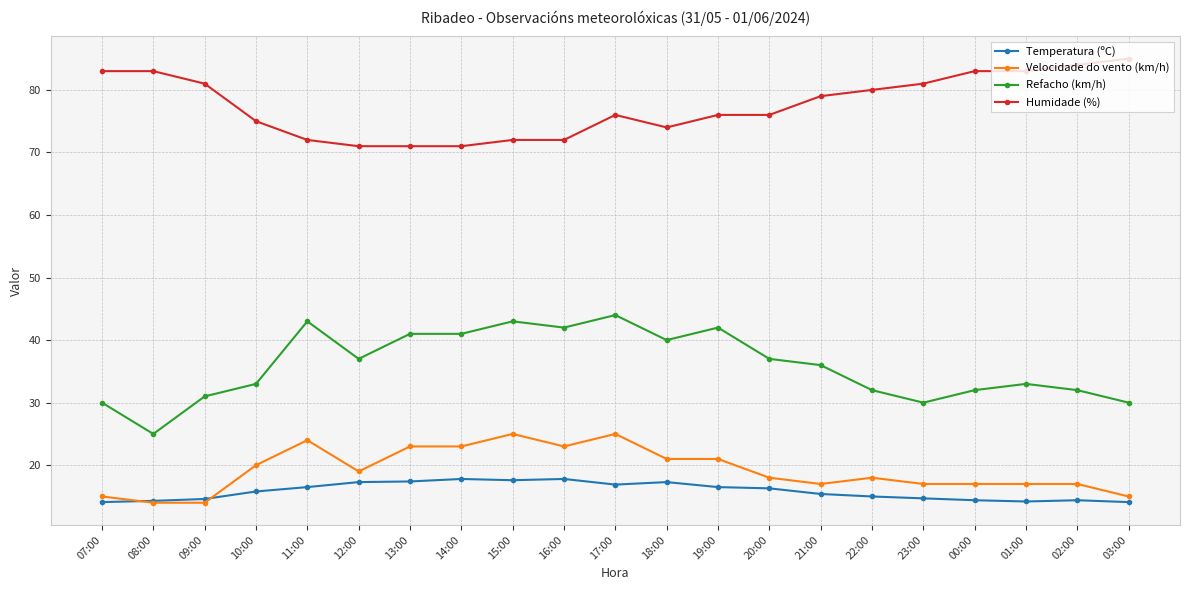

Is it true that Humidade (%) equals 54.1 at 08:00?

False